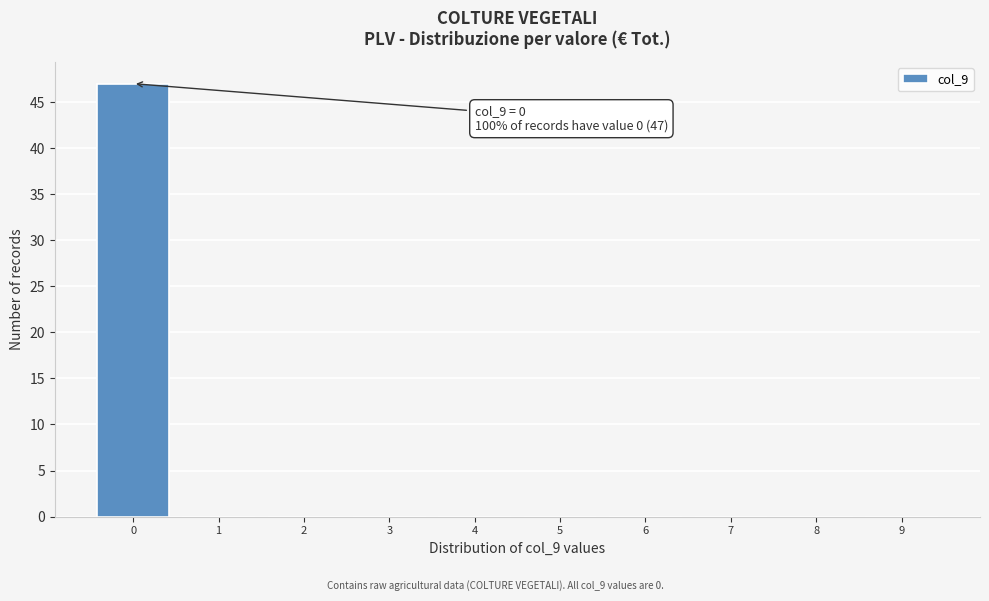

Over which range of the x-axis is the bar tallest?

-0.5 to 0.5